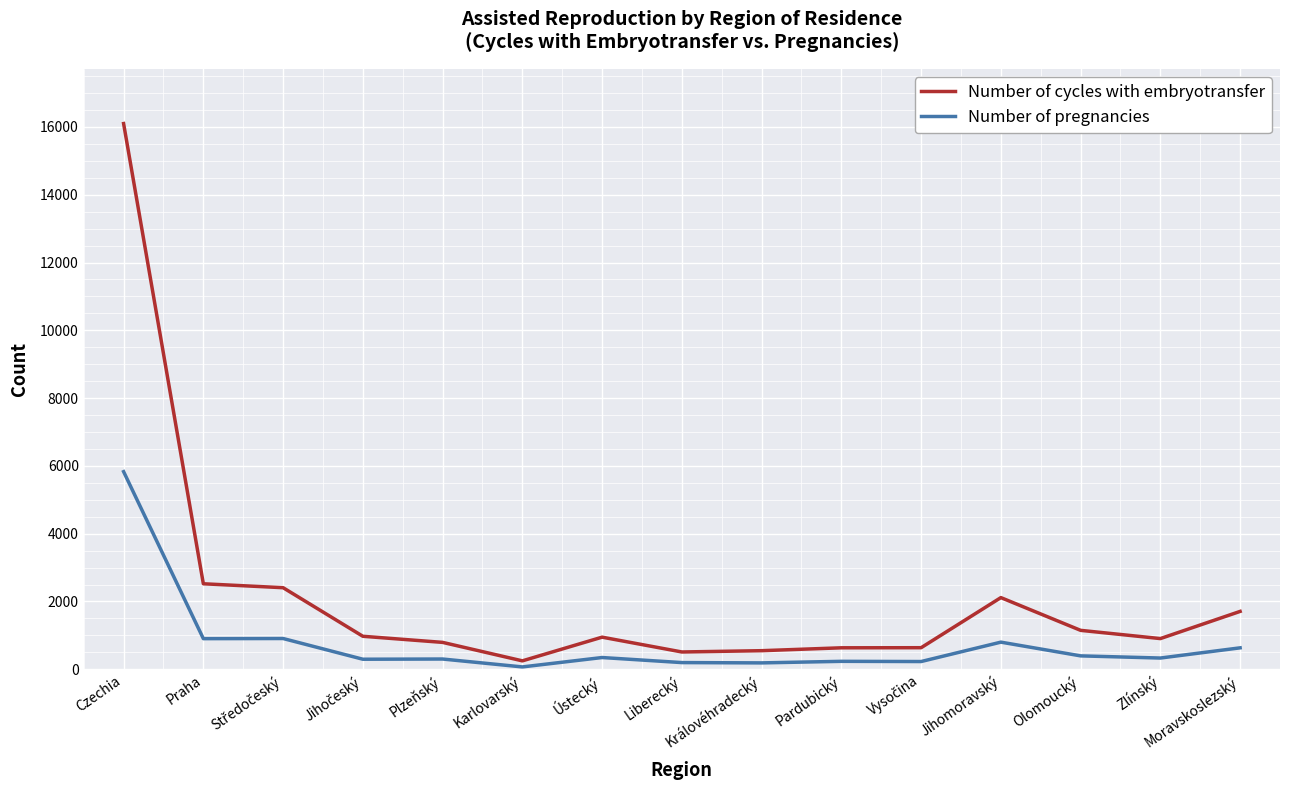

True or false: Number of cycles with embryotransfer has a value of 1707 at Moravskoslezský.

True